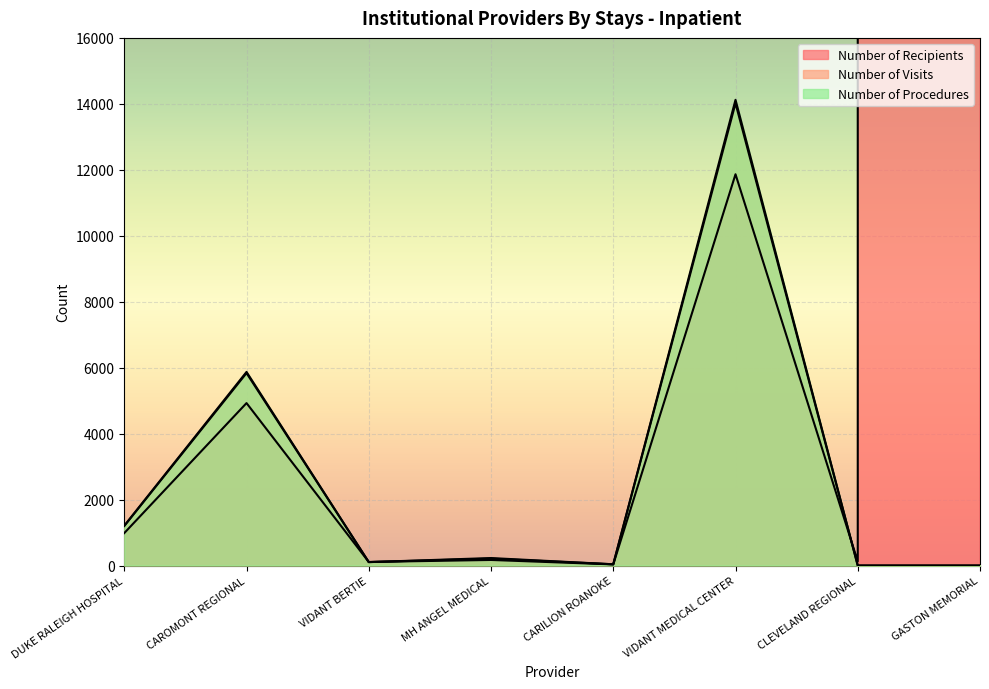

What is the label of the 1st point from the right?

GASTON MEMORIAL